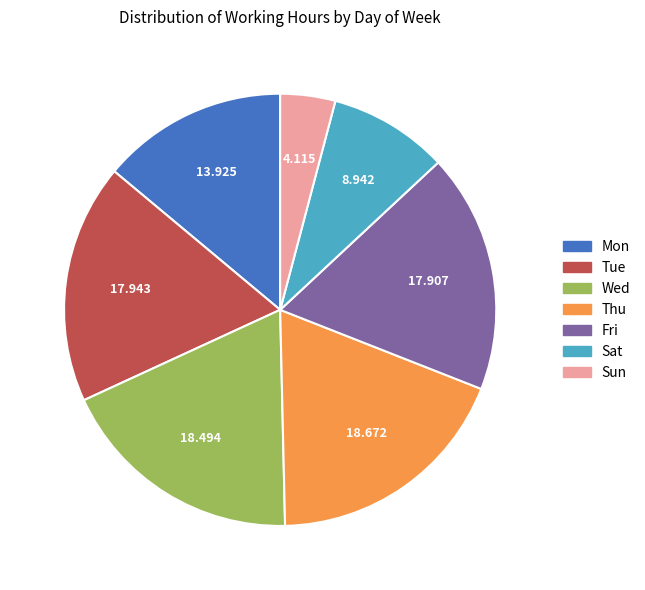

Between Sat and Sun, which is larger?

Sat